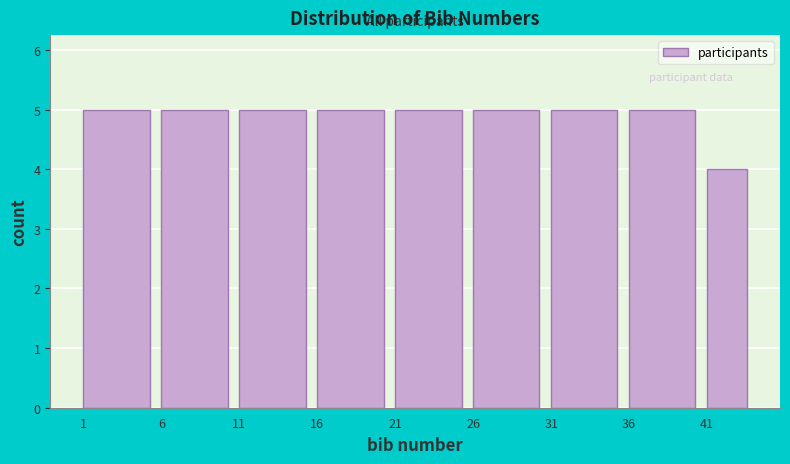

Reading left to right, transcribe this chart: for each bar, give the range it covers on the x-axis and its height. The values are not printed on the chart, so give them approximately, as read against the axis.

1 to 6: 5
6 to 11: 5
11 to 16: 5
16 to 21: 5
21 to 26: 5
26 to 31: 5
31 to 36: 5
36 to 41: 5
41 to 44: 4